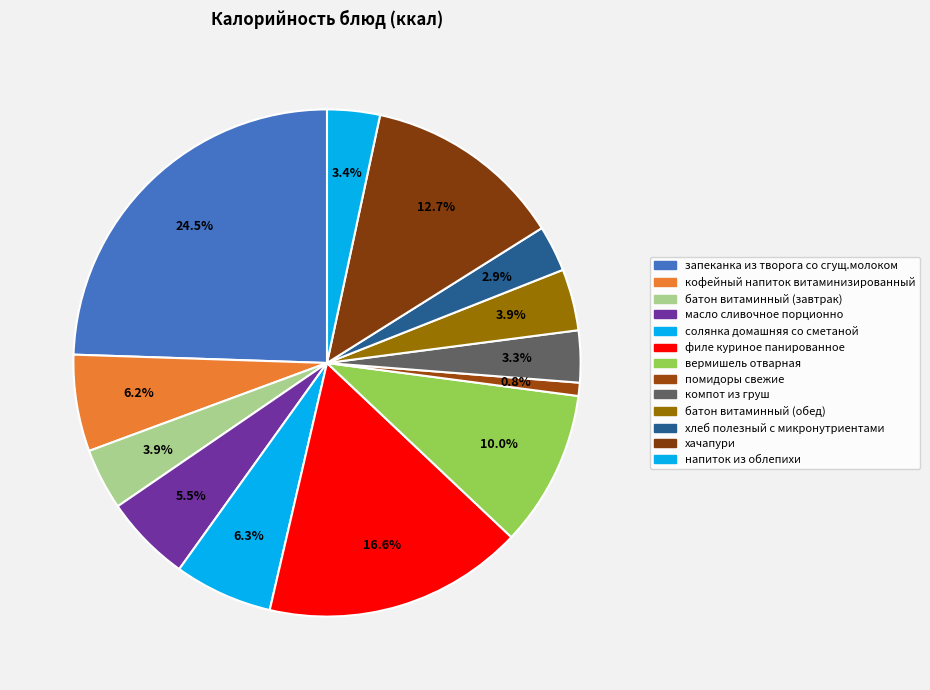

Which slice is the largest?

запеканка из творога со сгущ.молоком